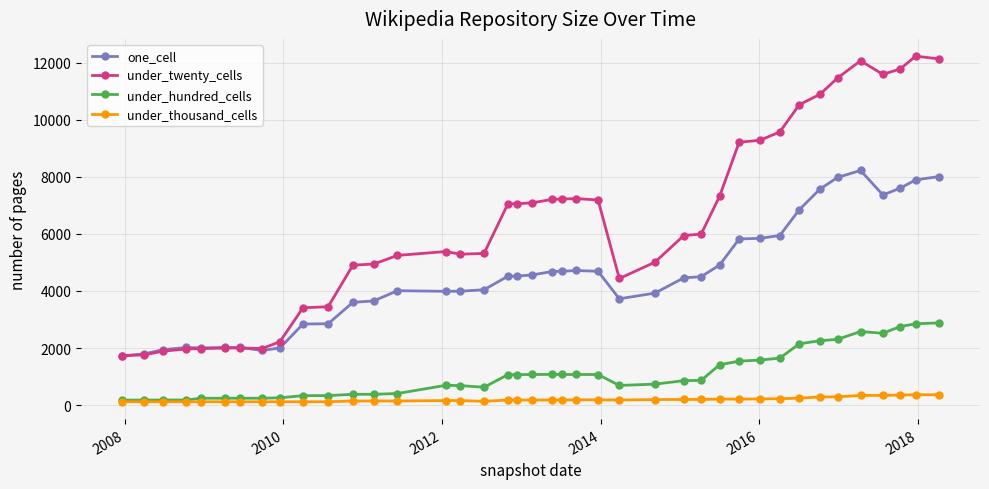

What is the average value of the under_hundred_cells series?

1070